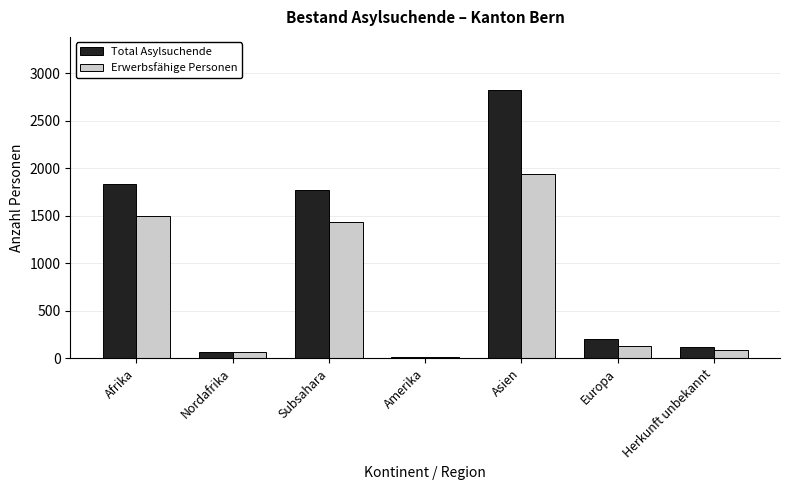

What is the approximate value of Erwerbsfähige Personen at Subsahara, to the nearest 10?

1440